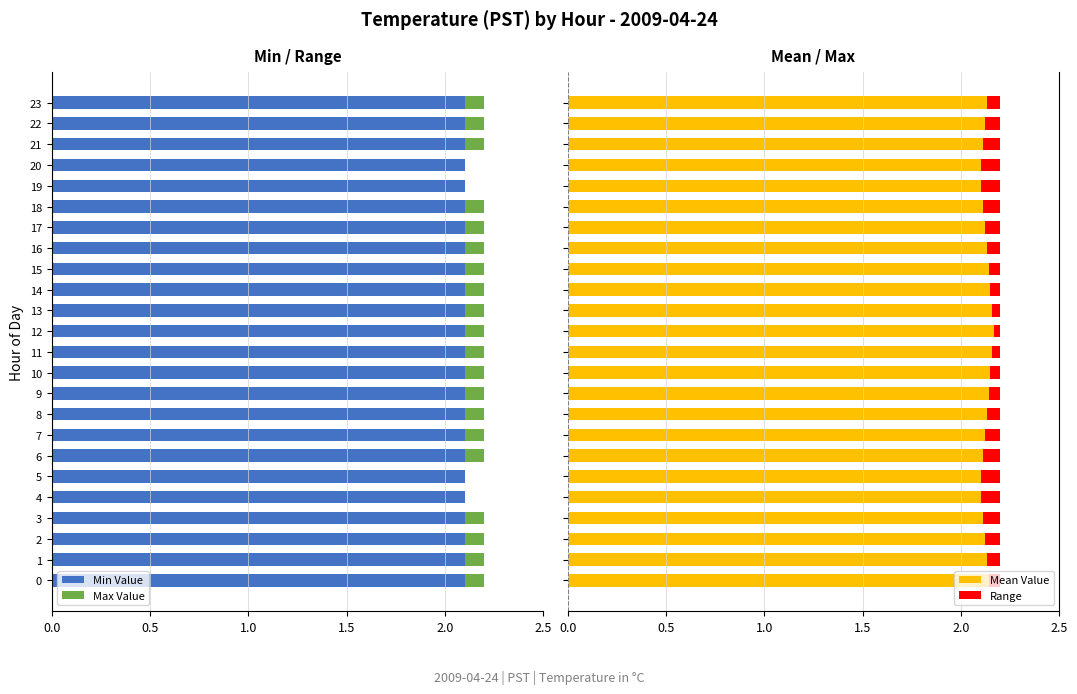

Count the Mean Value values in the range 2 to 3.

24